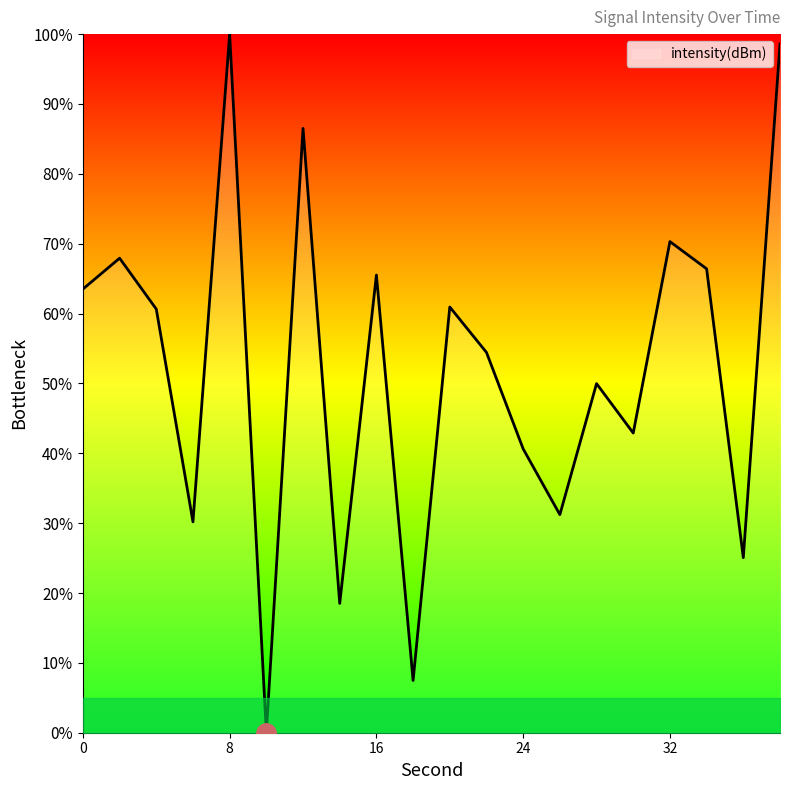

How many interior local valleys (lower than both neighbors) does the data have?

7